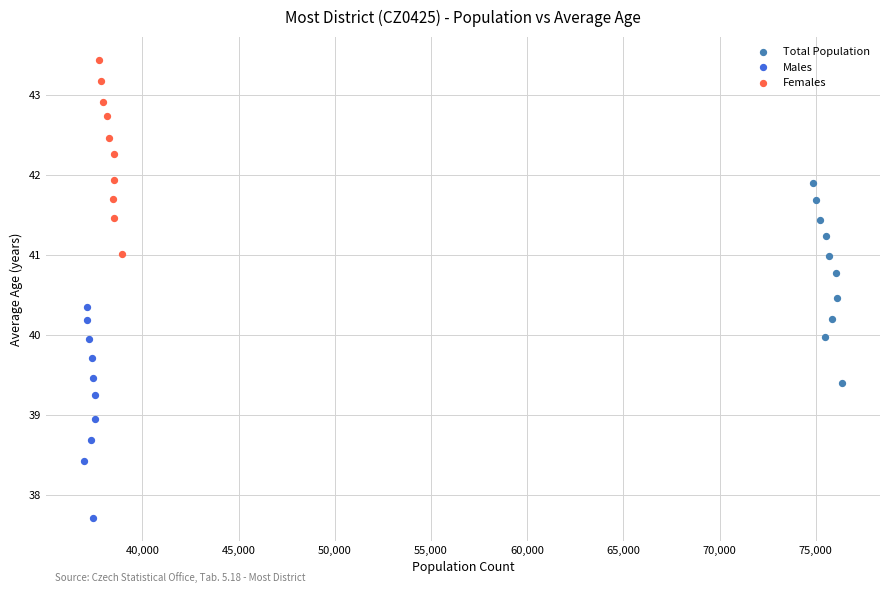

Which series has the widest spread of Y values?

Males